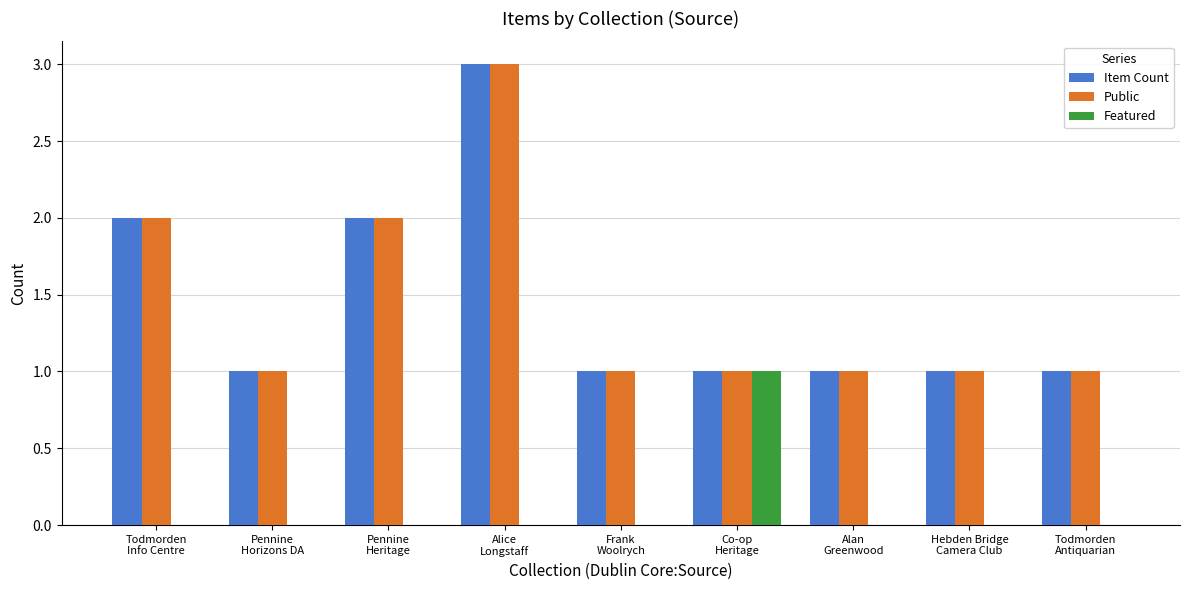

What is the highest value of the Item Count series?

3